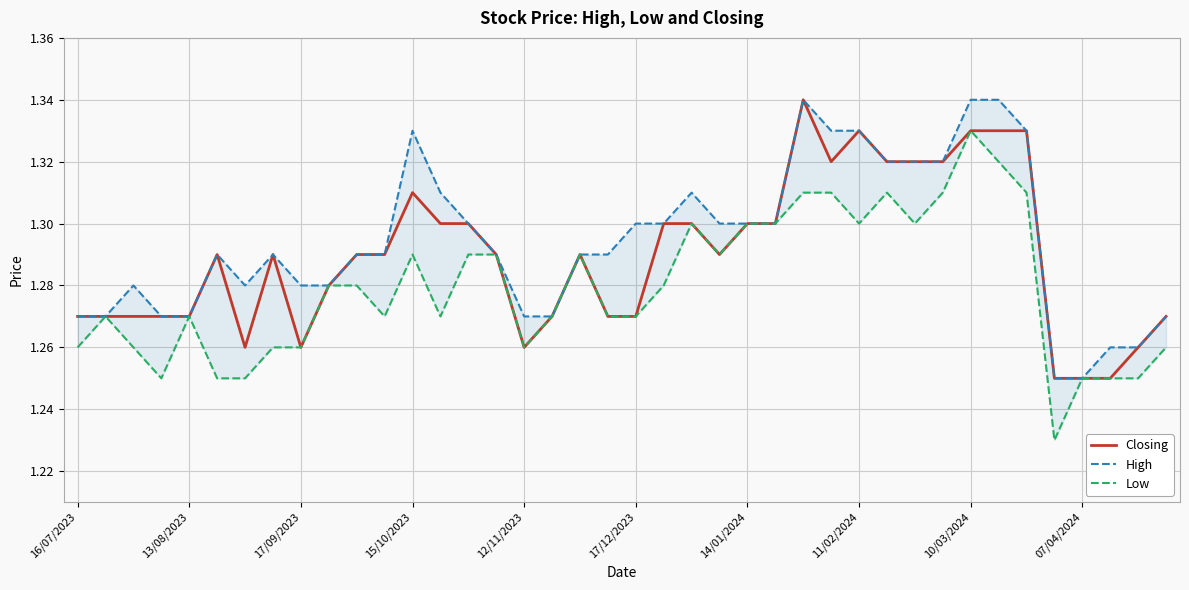

How many interior local peaks does the High series have?

6